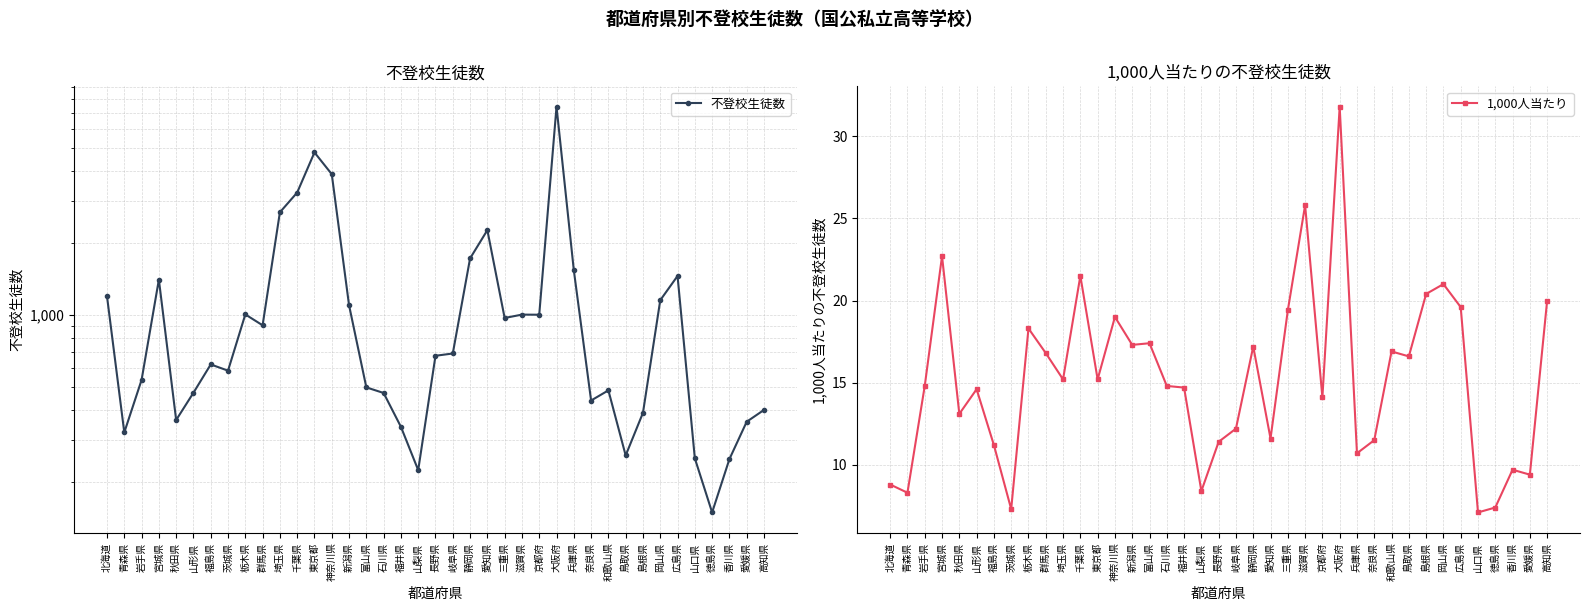

How many interior local valleys does the 1,000人当たり series have?

13